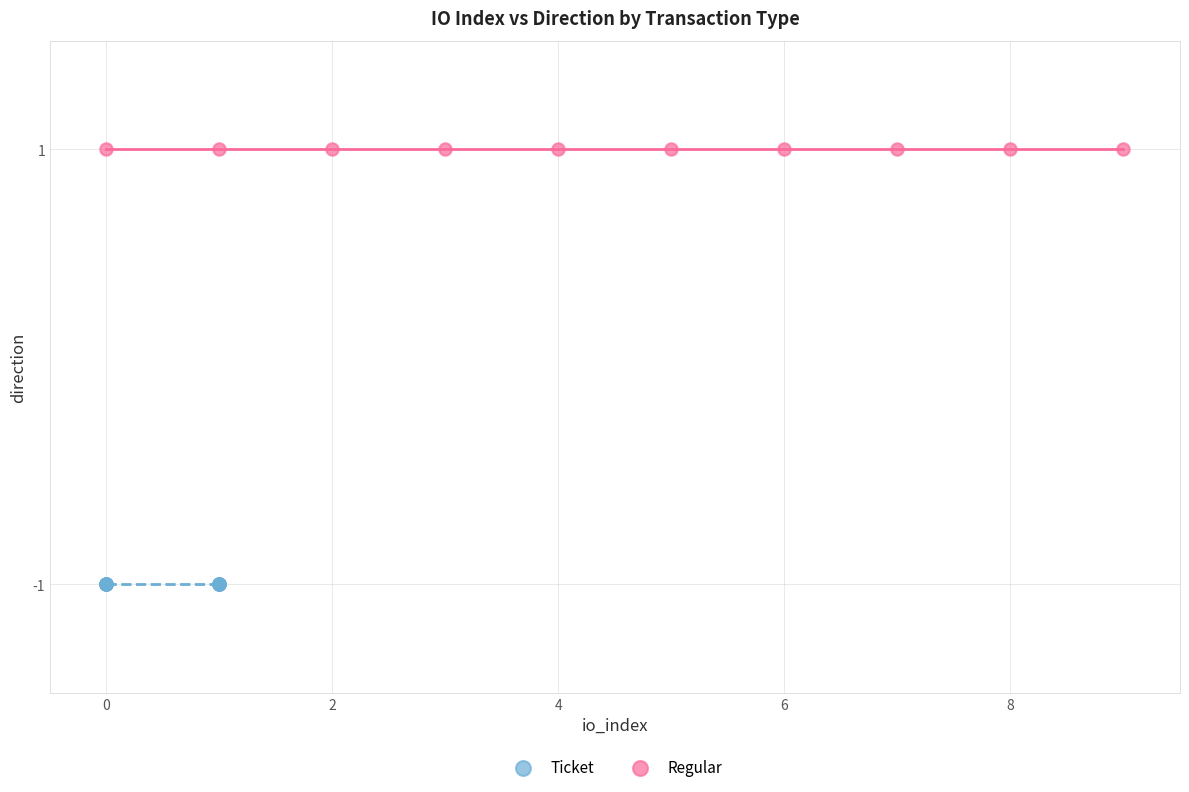

Which series reaches the minimum Y coordinate?

Ticket